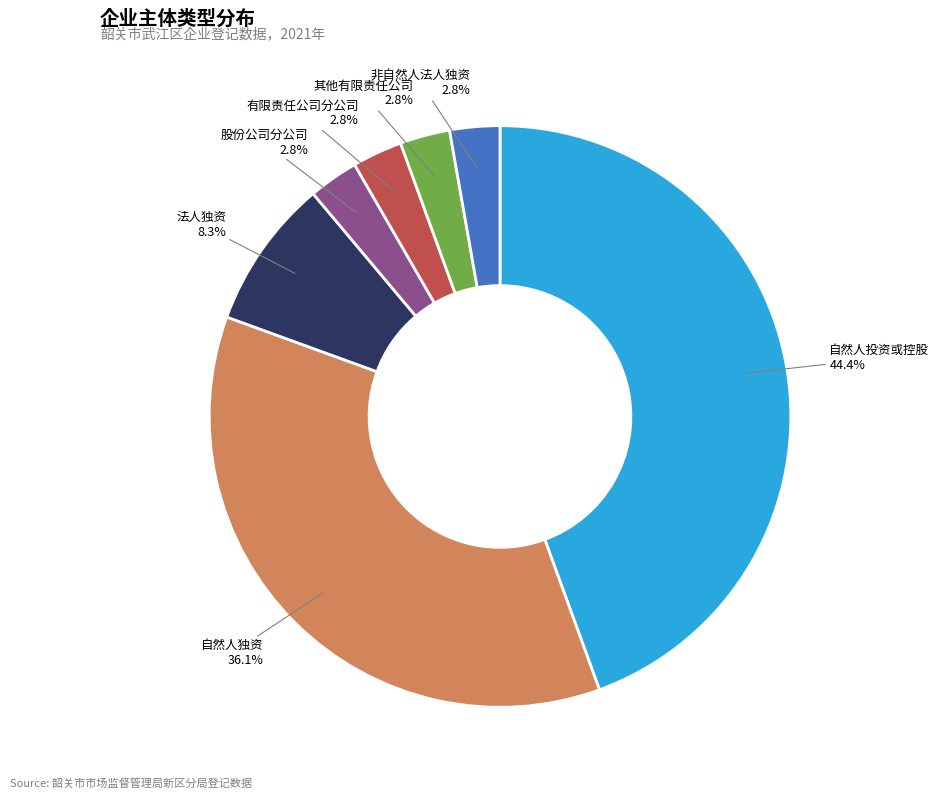

To the nearest percent, what is the difference between the largest and smallest slice percentages?

42%